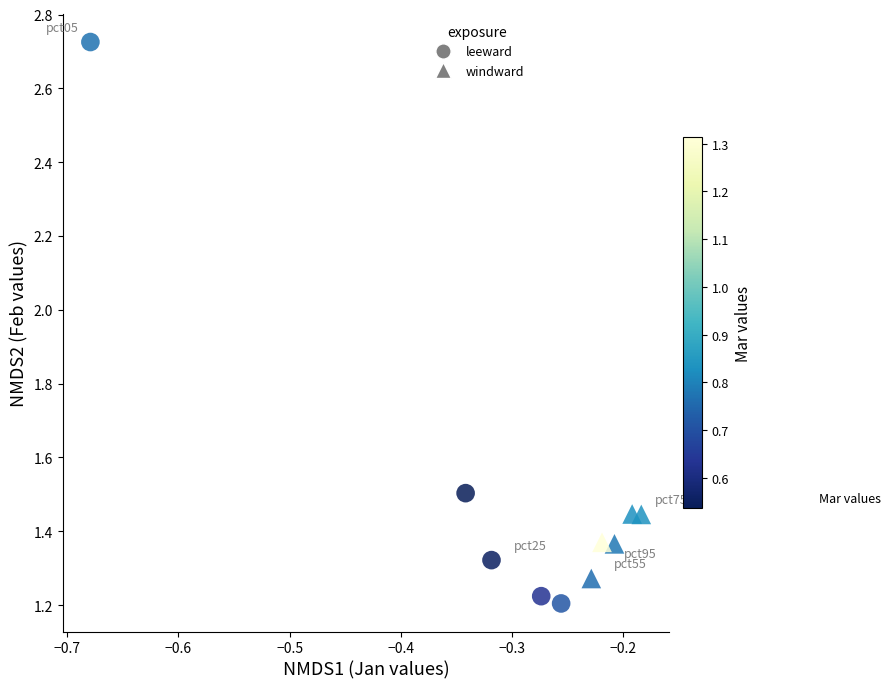

Which series contains the lowest Y value?

leeward